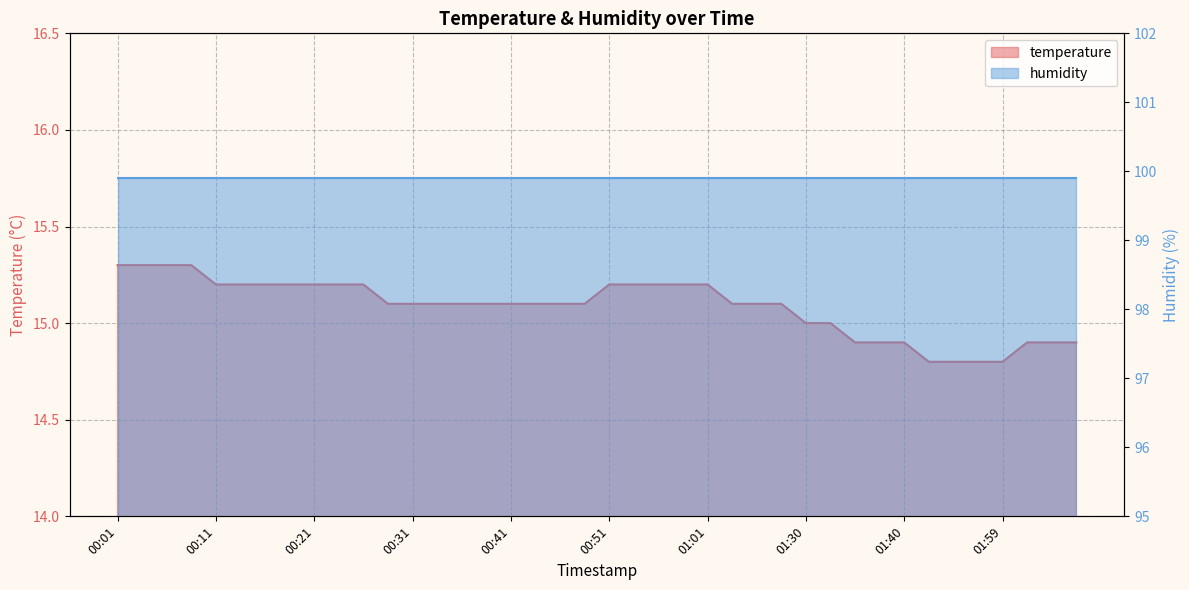

Is it true that the value at 00:08 is 15.3?

True